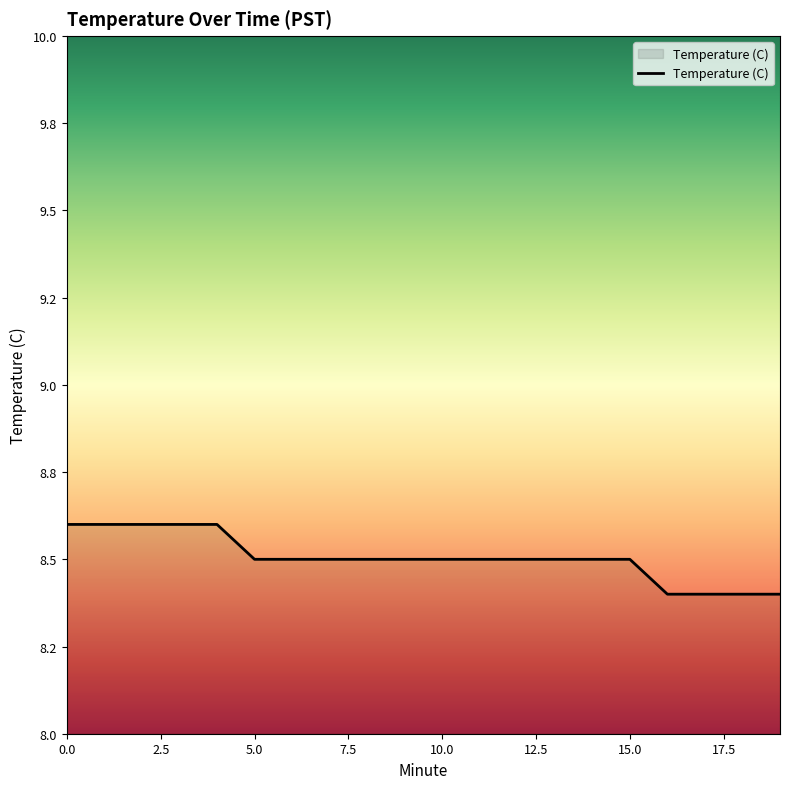

Does the chart have visible grid lines?

No